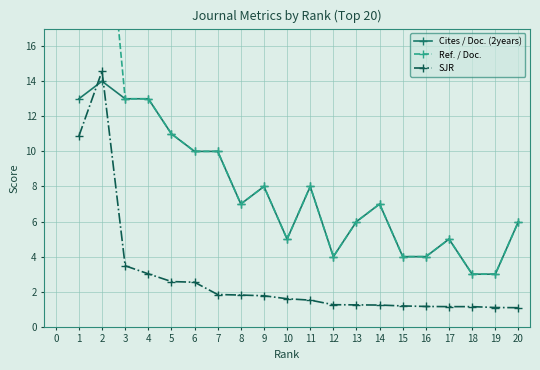

True or false: Cites / Doc. (2years) and SJR cross at least once.

True